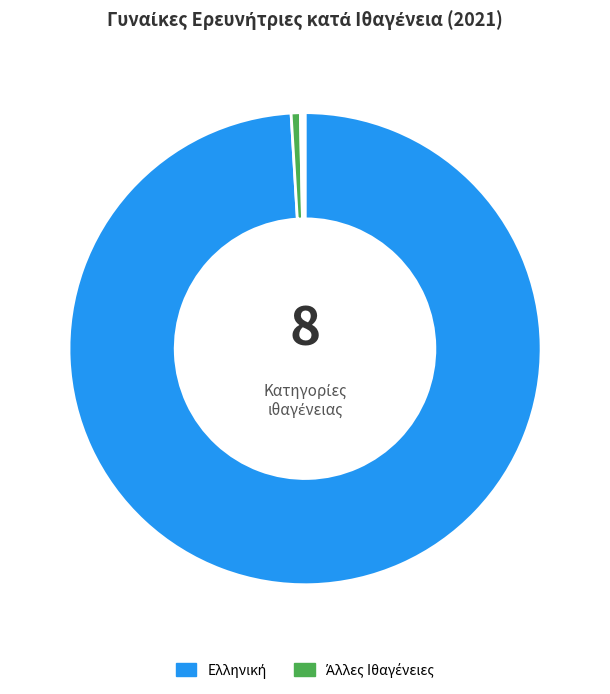

What is the majority slice?

Ελληνική